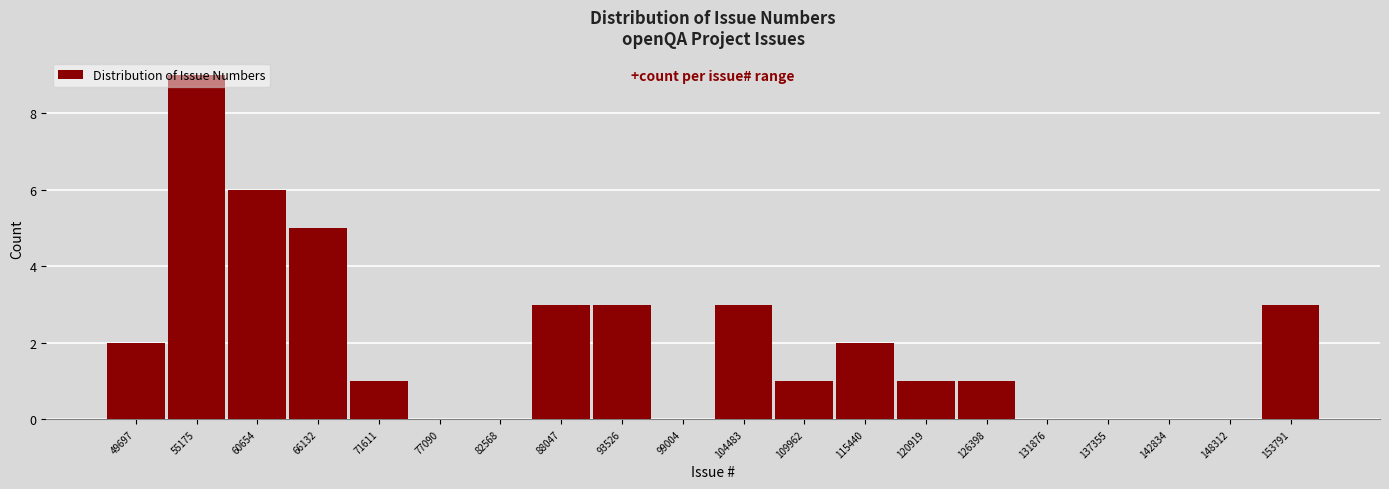

Read the value at 153791.

3